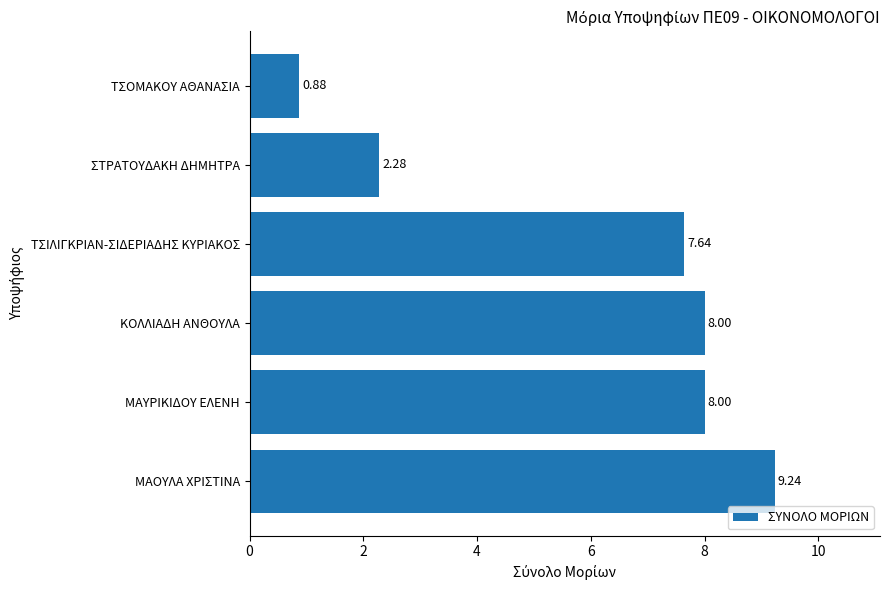

What is the change in value from ΜΑΟΥΛΑ ΧΡΙΣΤΙΝΑ to ΜΑΥΡΙΚΙΔΟΥ ΕΛΕΝΗ?

-1.2